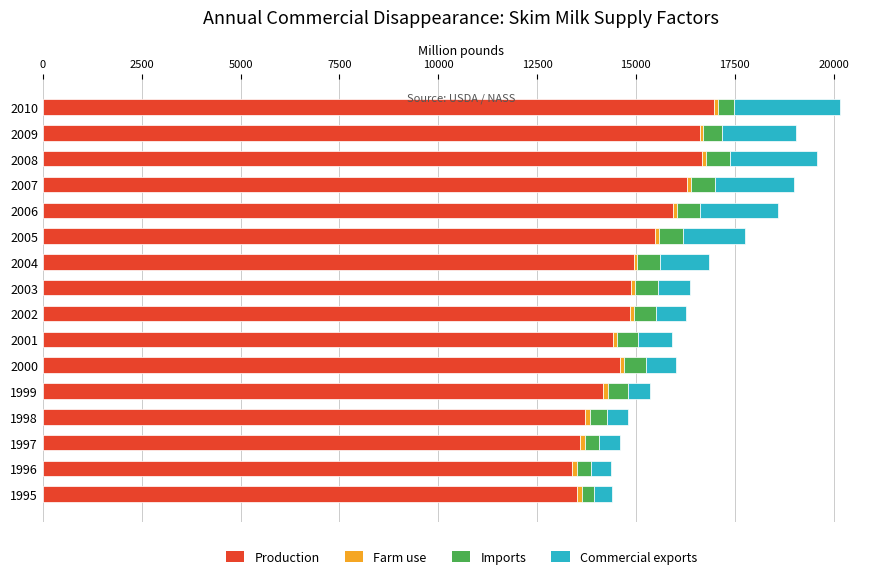

What is the average value of the Production series?

15001.9